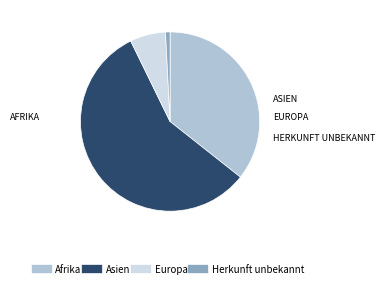

Approximately how many times larger is the value at Asien compared to Herkunft unbekannt?

70.1